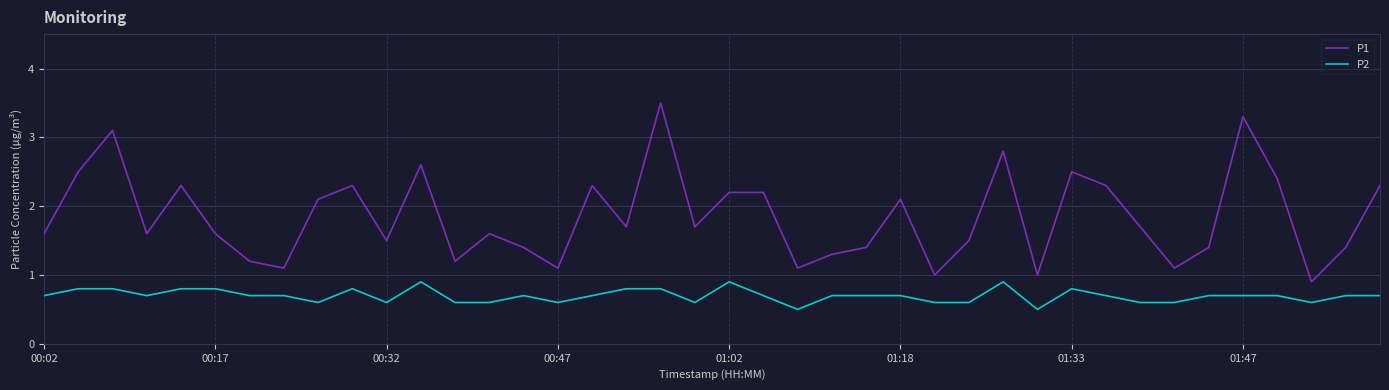

What is the greatest value displayed?

3.5